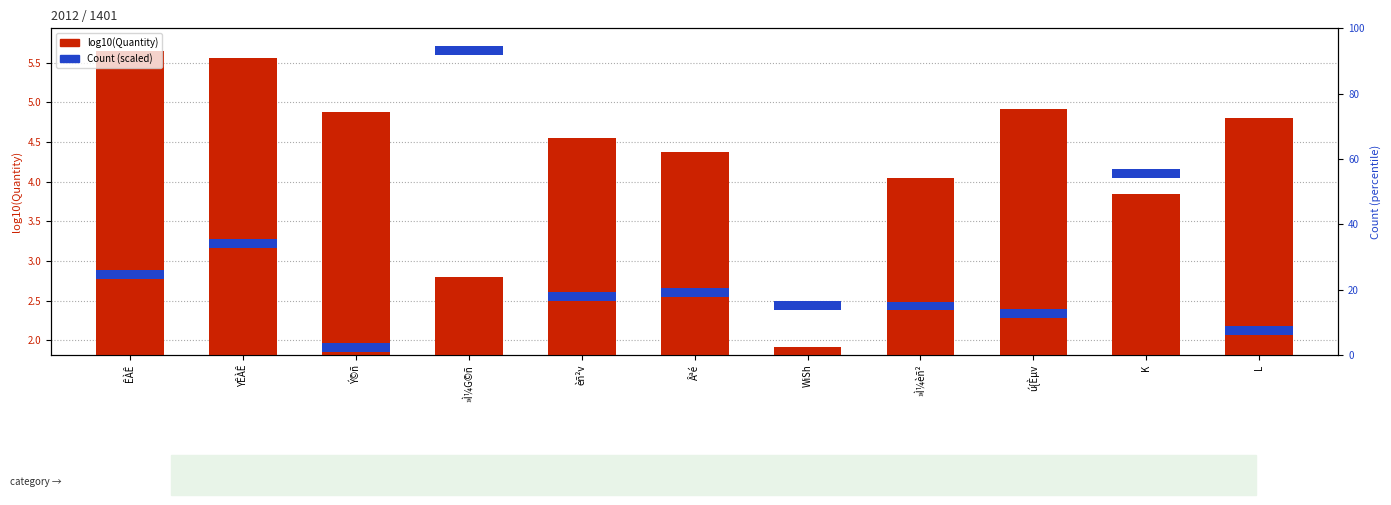

What is the sum of all log10(Quantity) values?

47.3